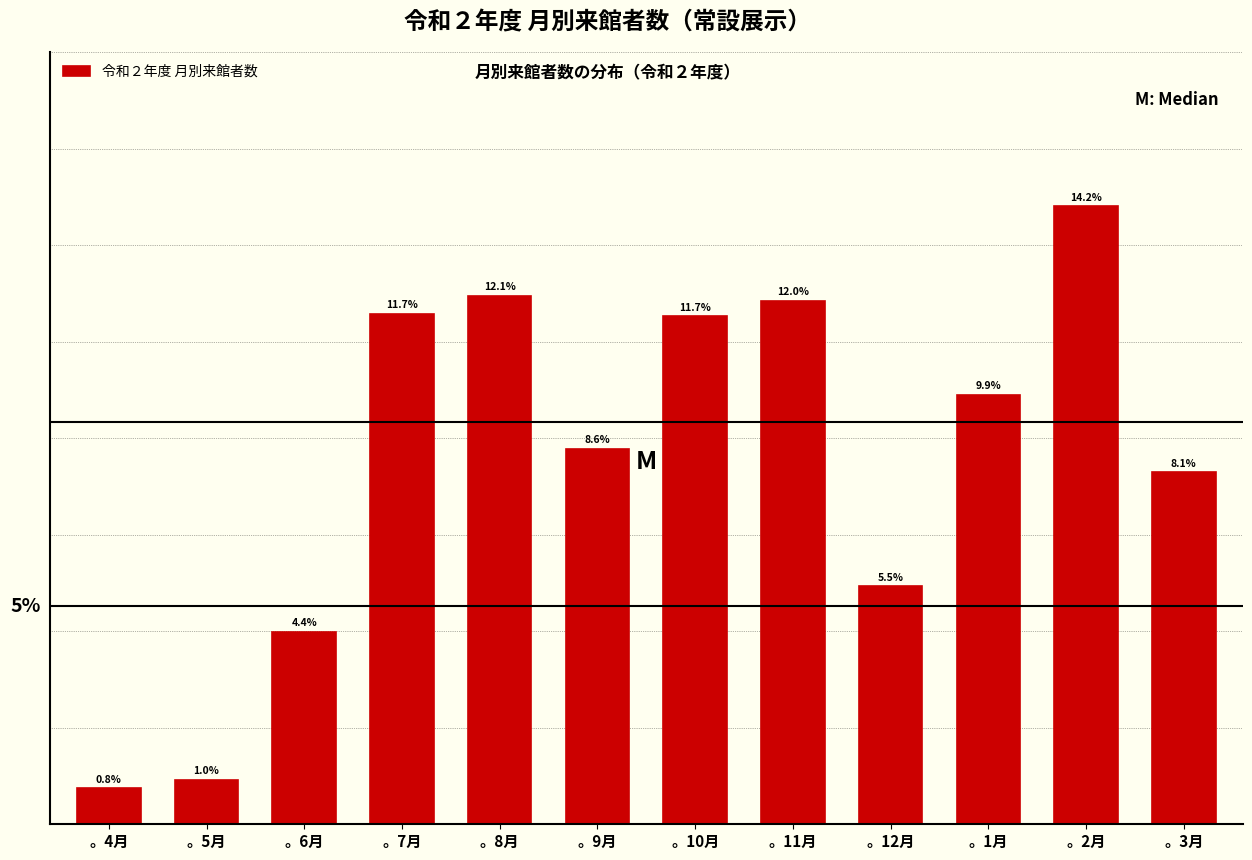

Are the bars horizontal?

No